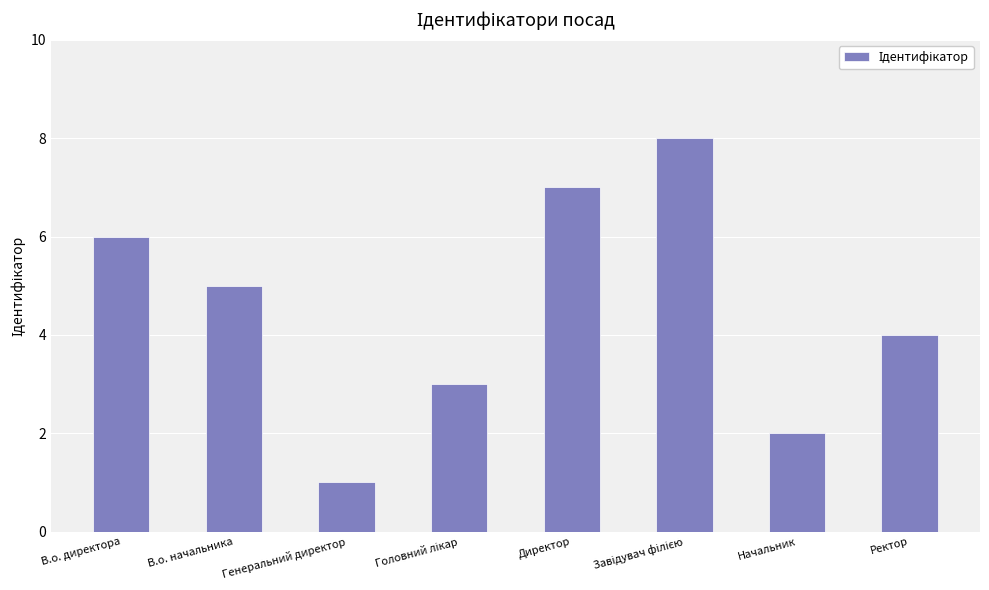

Where does the data first go above 5?

В.о. директора